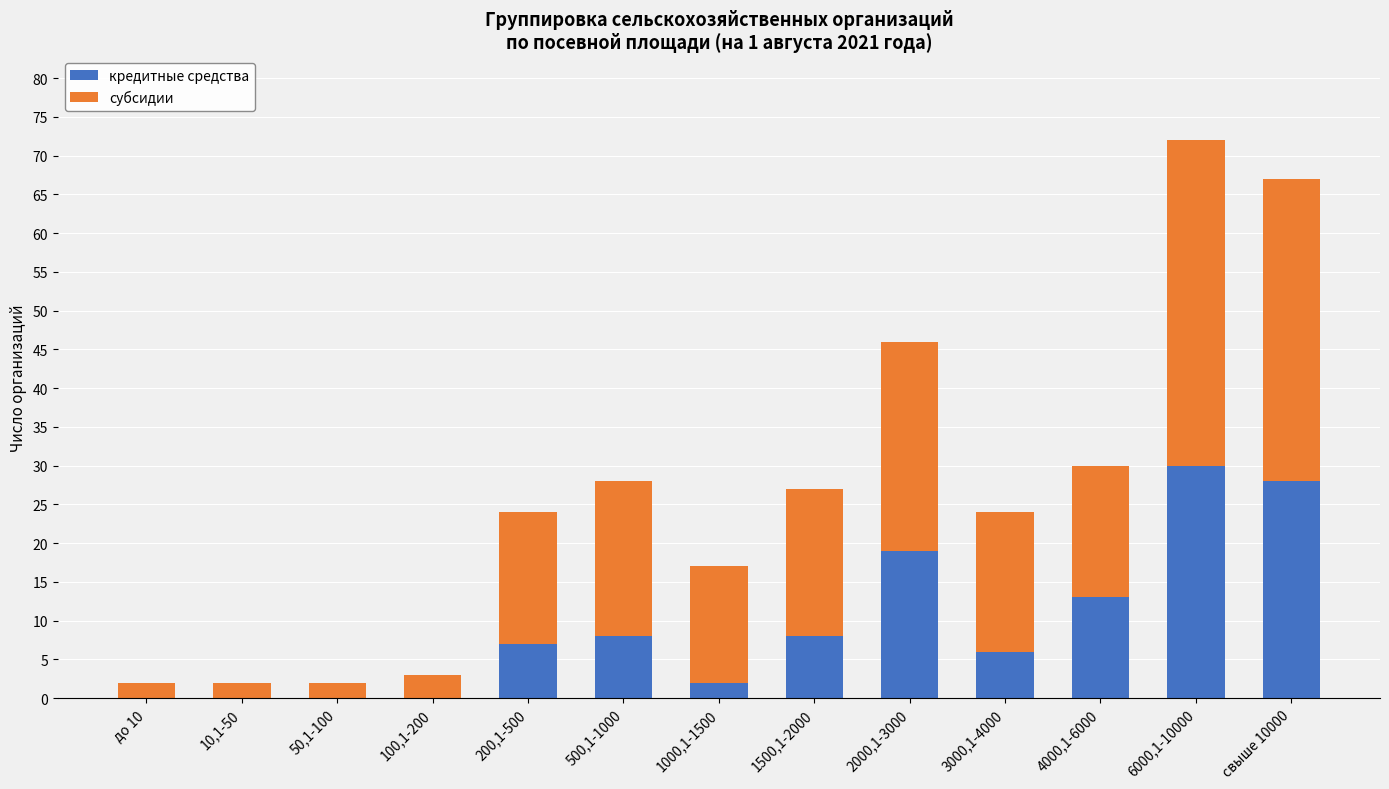

The кредитные средства series shows -20 at 100,1-200. True or false?

False